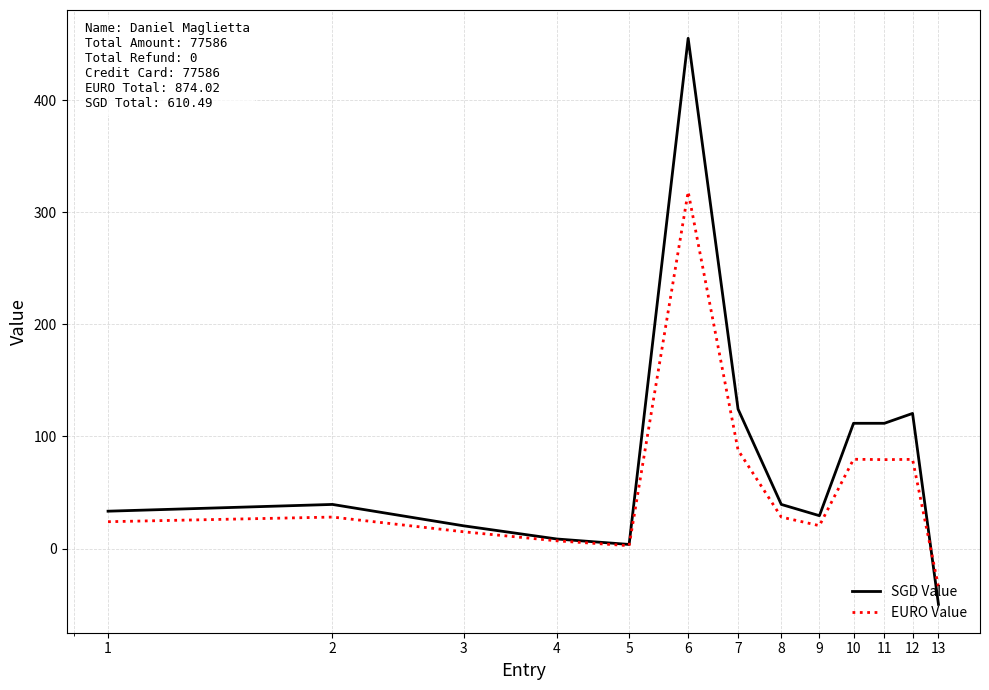

Which series has the widest spread of values?

SGD Value